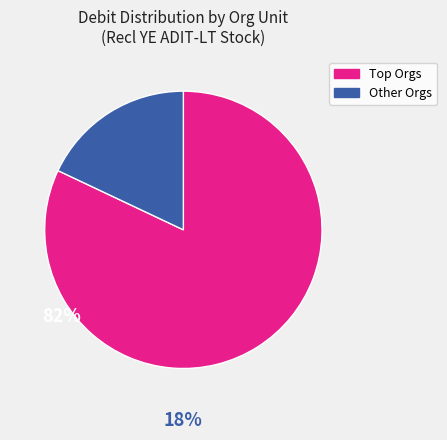

Rank the categories by value from lowest to highest.

Other Orgs, Top Orgs